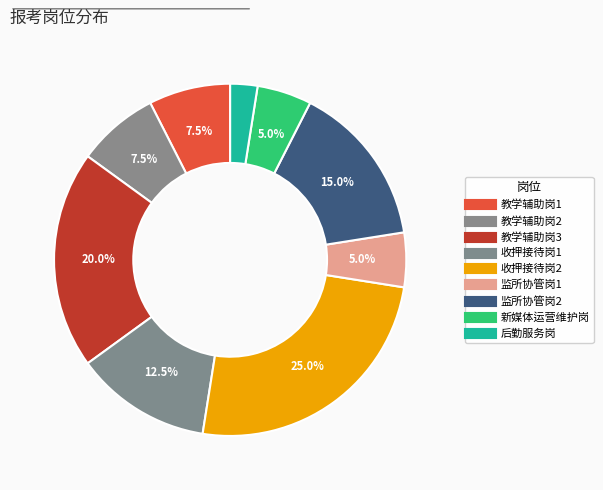

How many segments does this pie chart have?

9